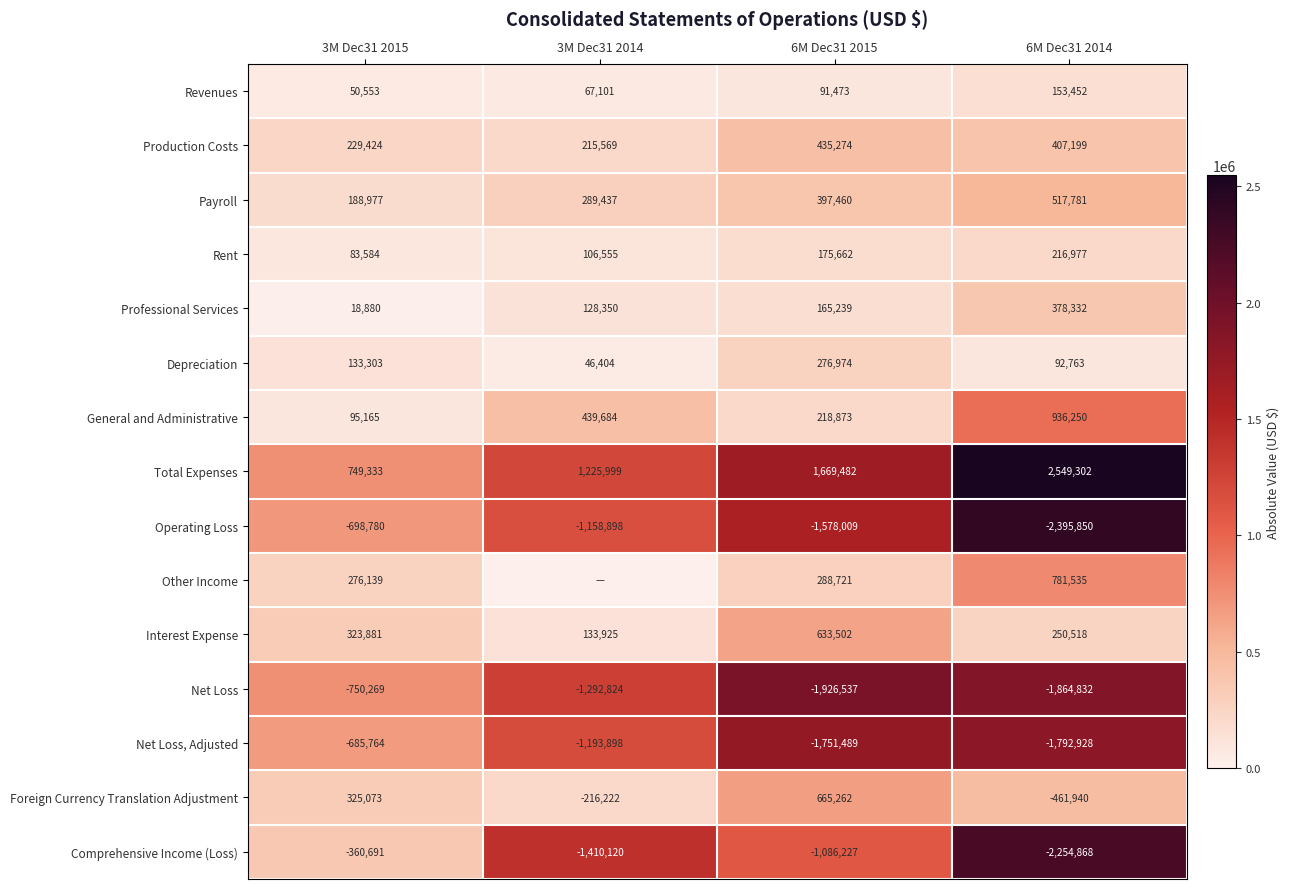

What is the spread (max minus min) of values at 6M Dec31 2014?

4945152